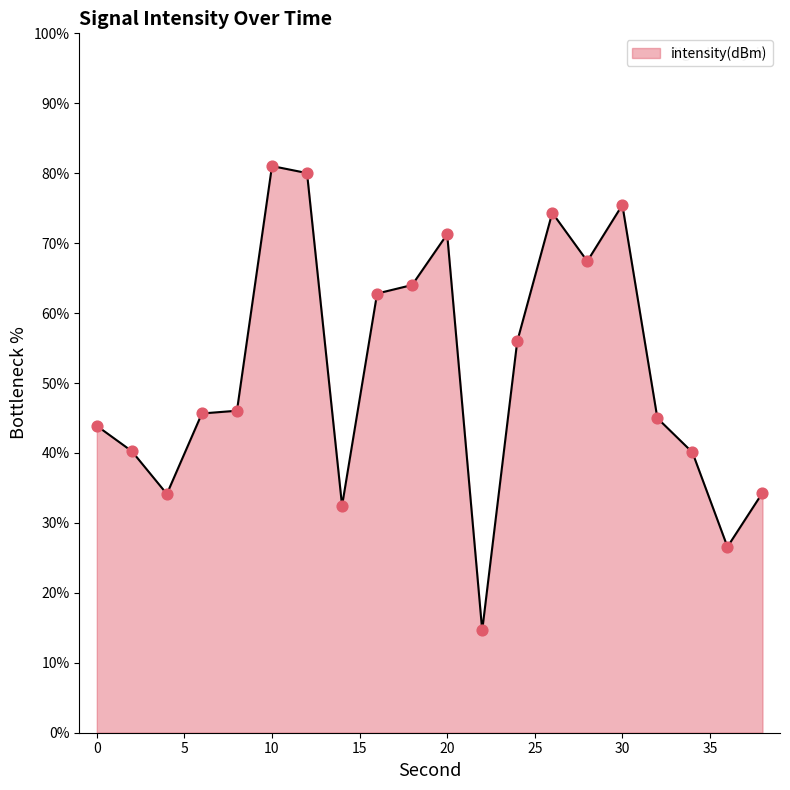

What is the smallest value displayed?

14.6